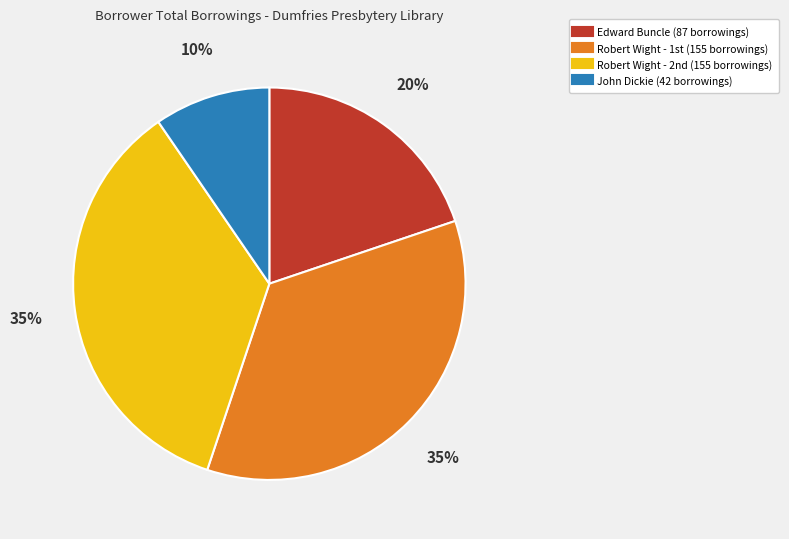

To the nearest percent, what is the average slice percentage?

25%